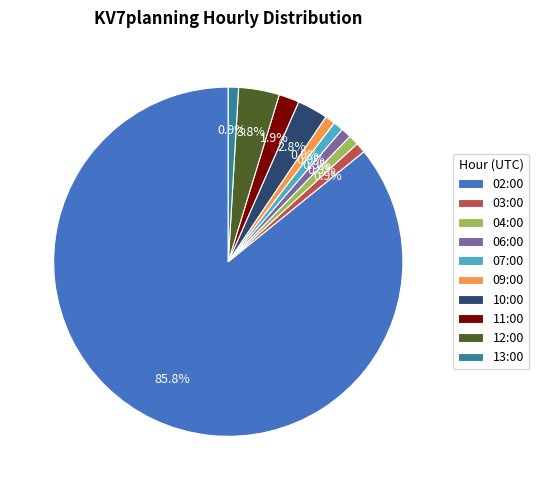

Is the sum of 11:00 and 09:00 greater than half?

No